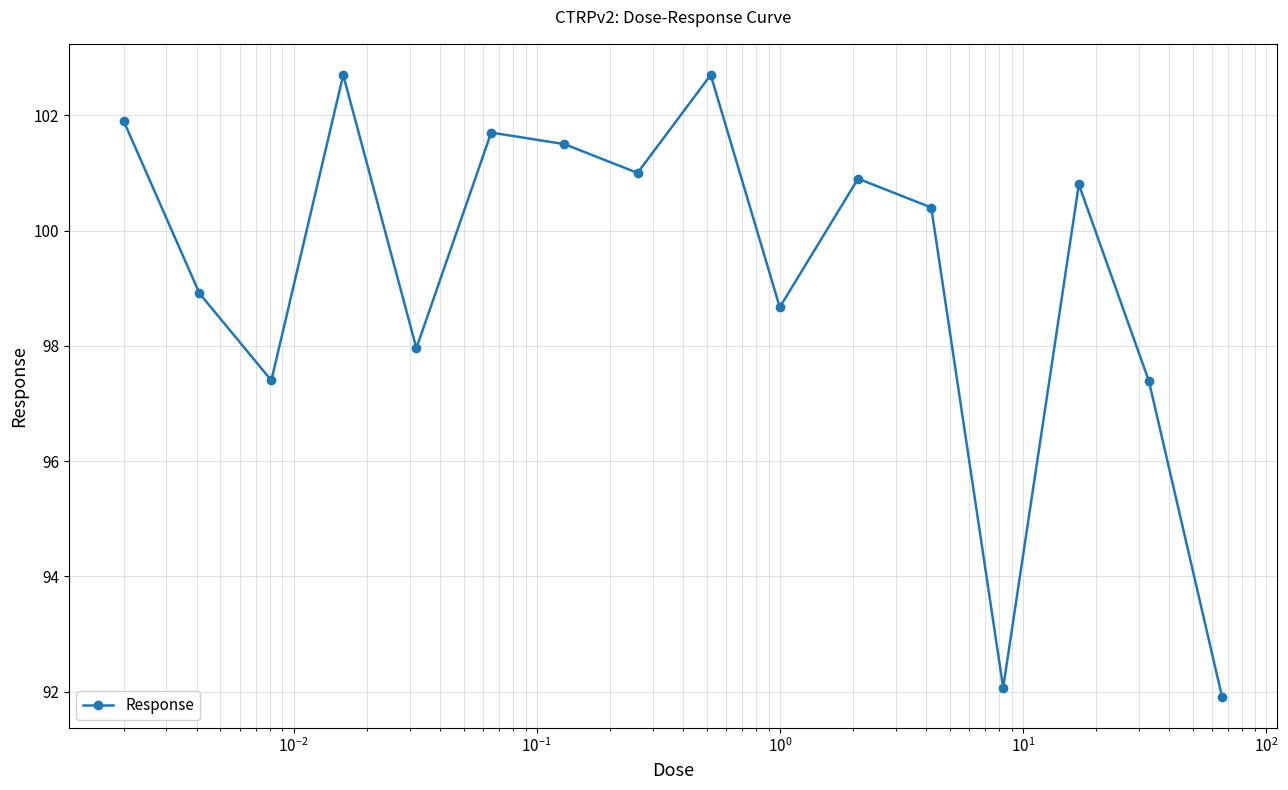

What is the maximum value shown in the chart?

102.7